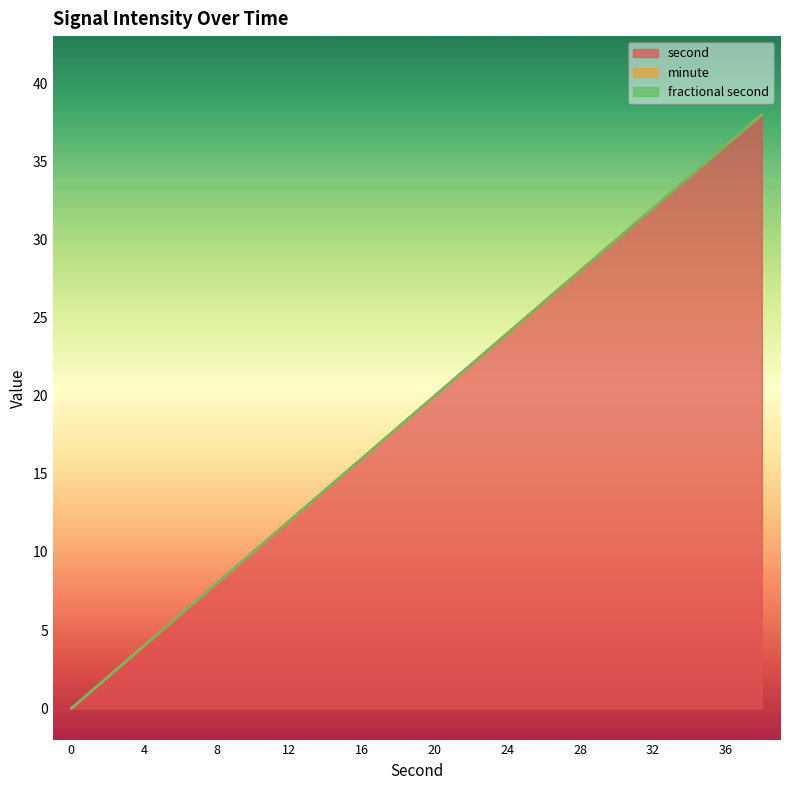

True or false: second and minute intersect in this chart.

False